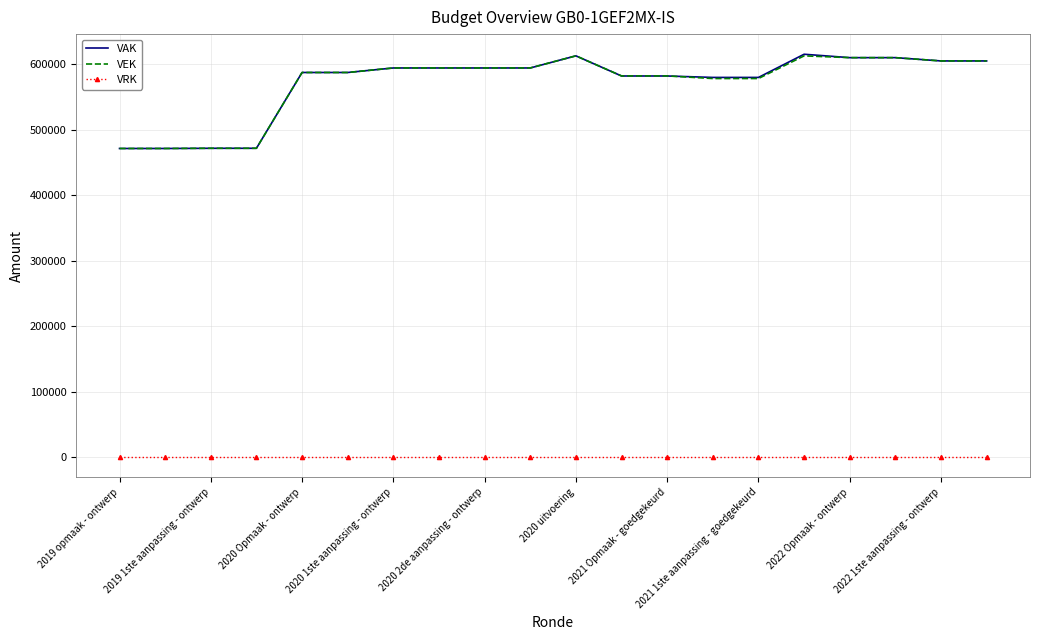

True or false: VRK and VEK intersect in this chart.

False